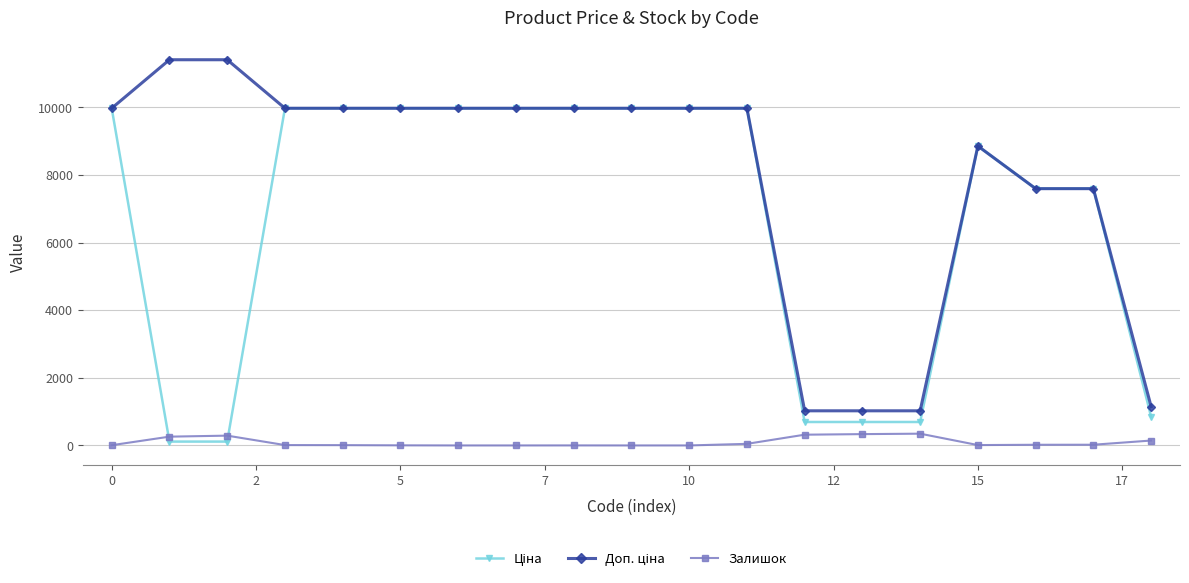

Does the chart display data point markers on the line(s)?

Yes